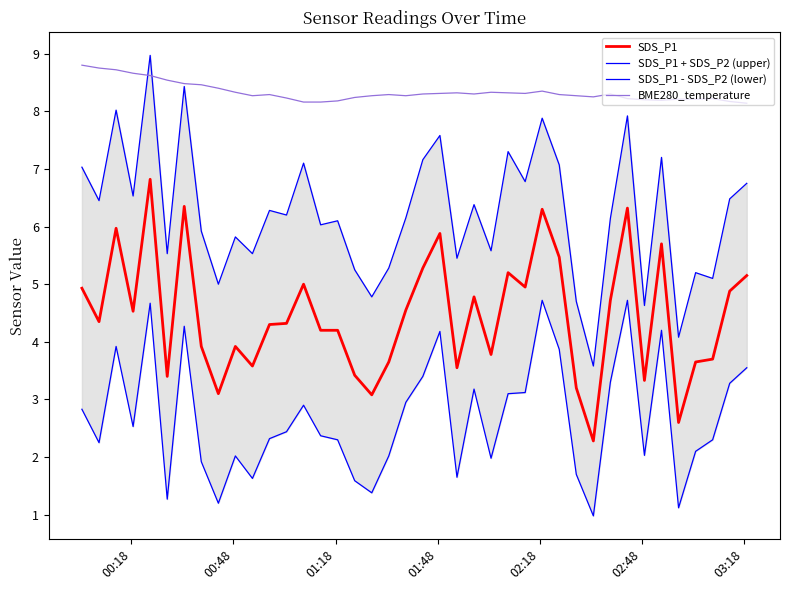

At how many categories does at least one series exceed 8?

40